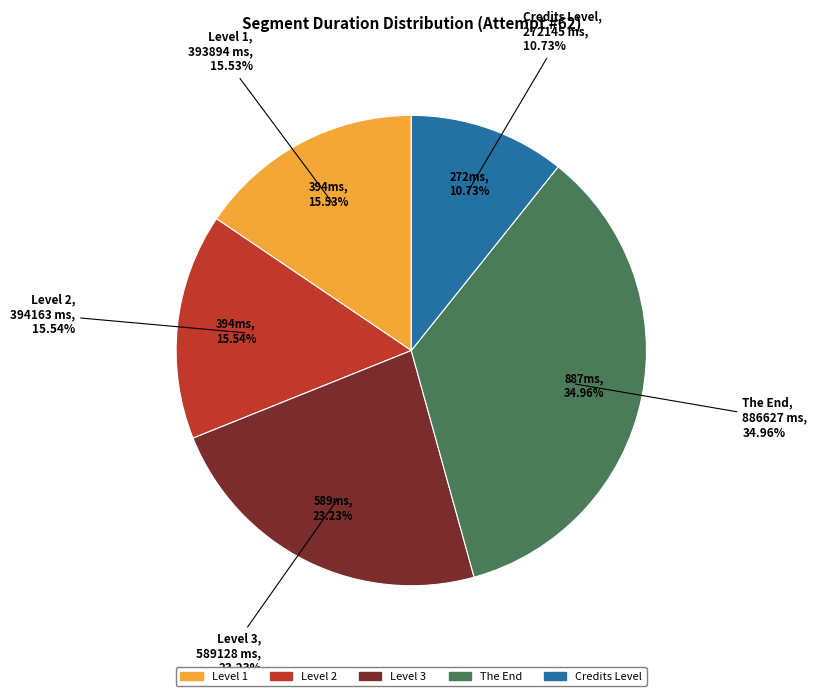

Is it true that Level 2 is 26% of the pie?

False